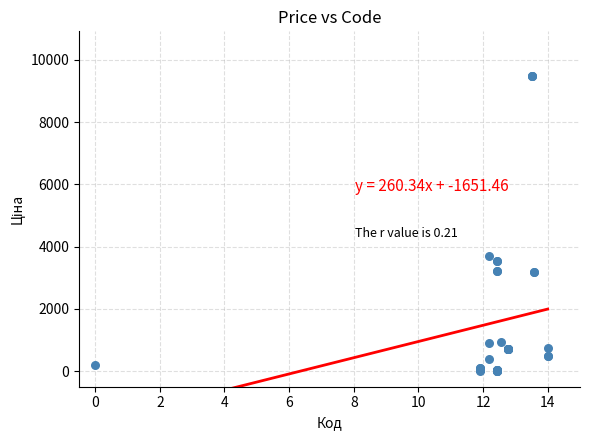

What Y value in the scatter plot is closest to 4752?

3687.1